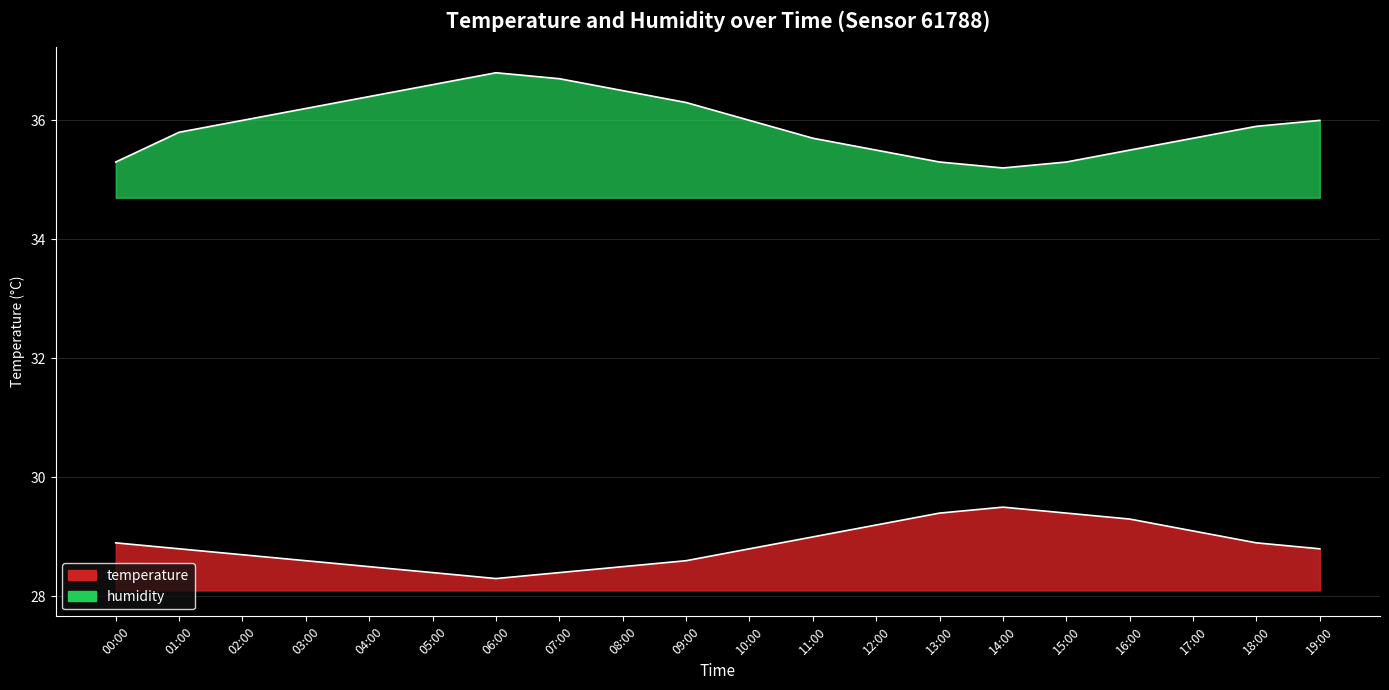

What is the sum of all temperature values?

577.1